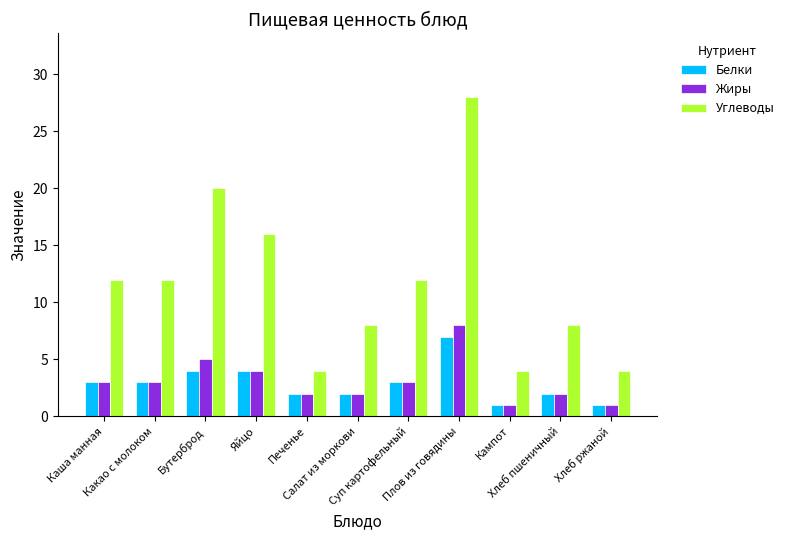

How many bars are there in each group?

3